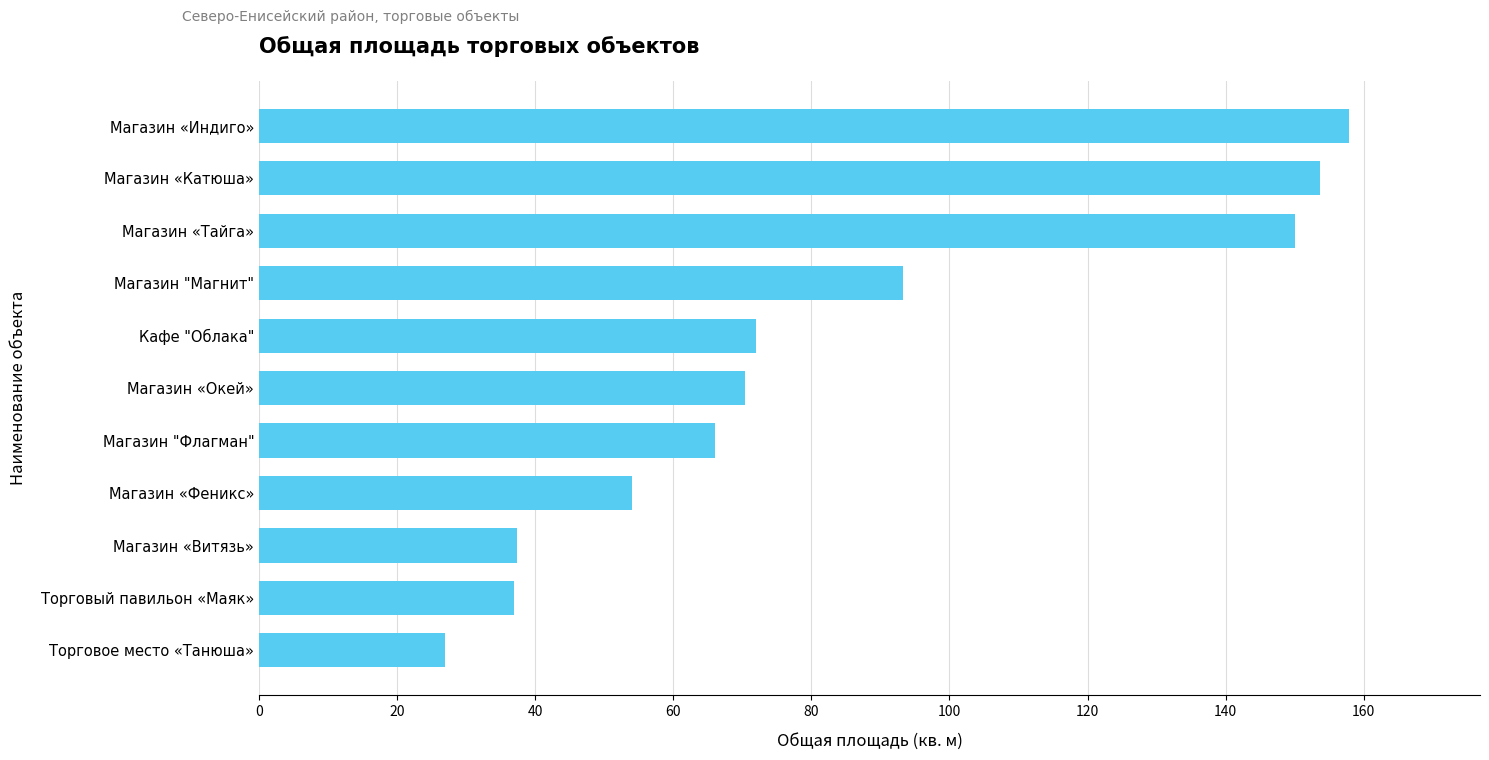

True or false: the data shows 72.0 at Кафе "Облака".

True